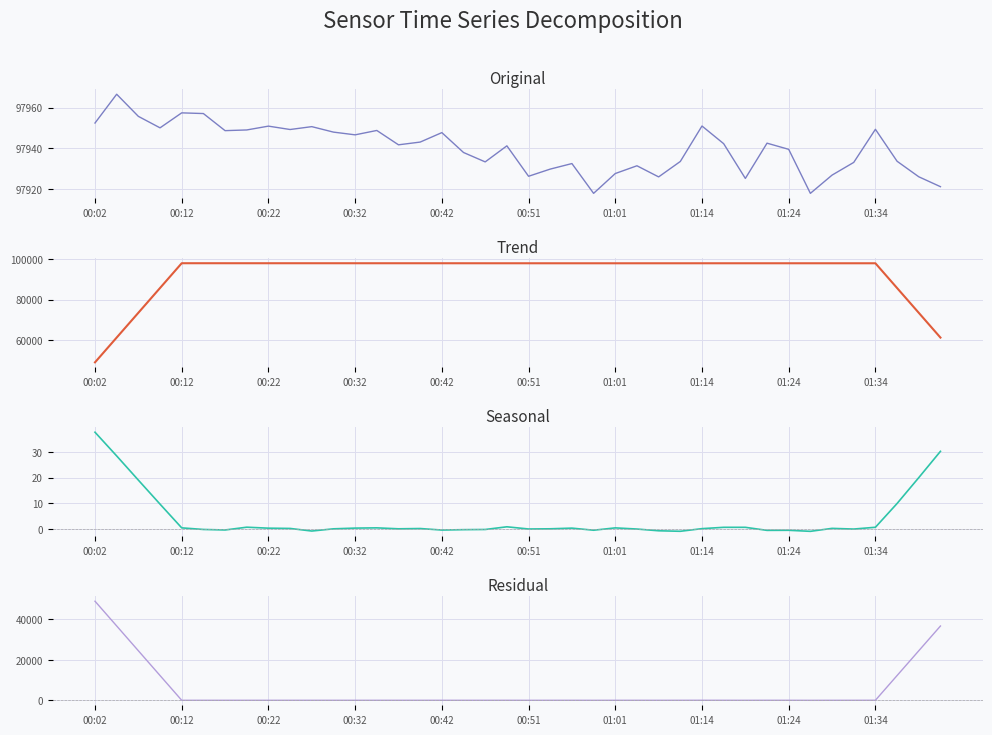

What value does the pressure series have at 38?

97926.1